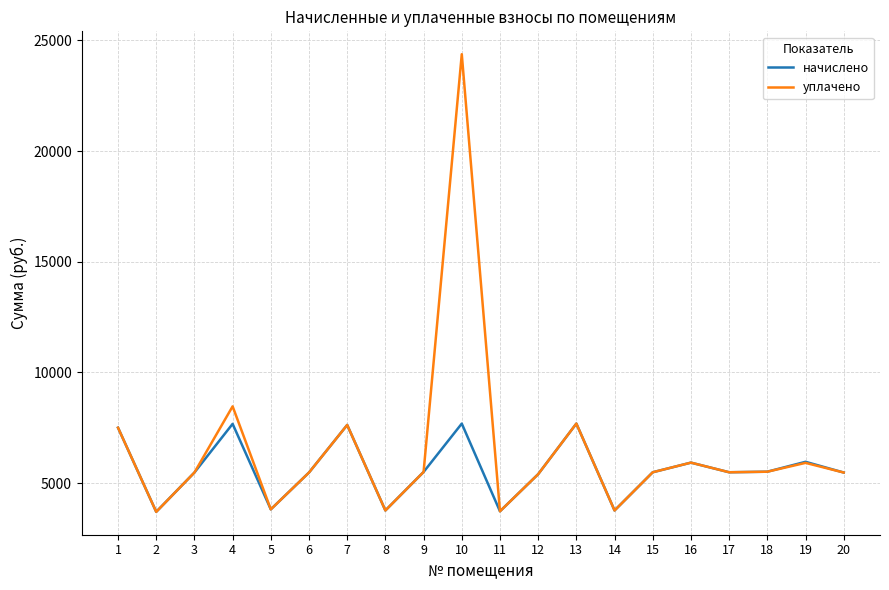

What is the difference between the maximum and minimum values in the начислено series?

3986.8